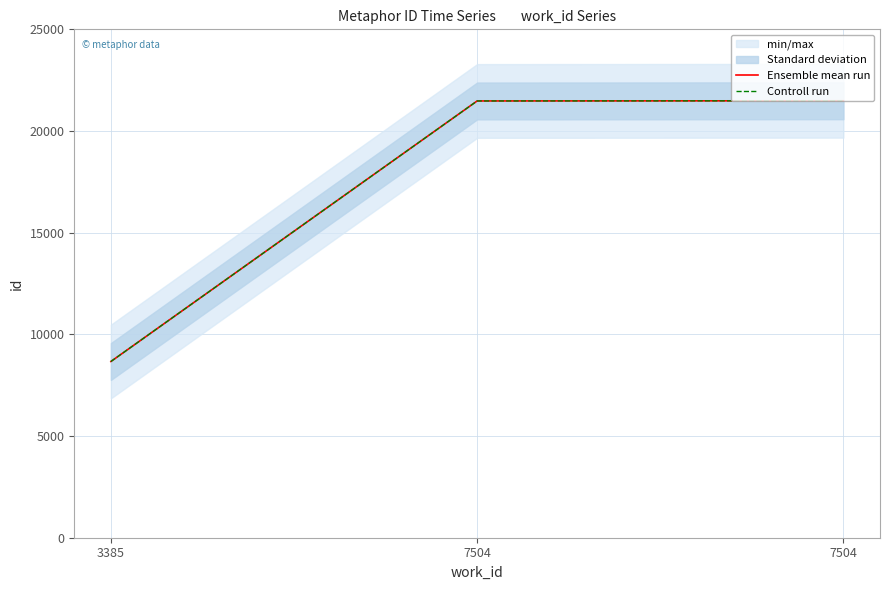

At which label does Controll run first exceed 21478?

7504